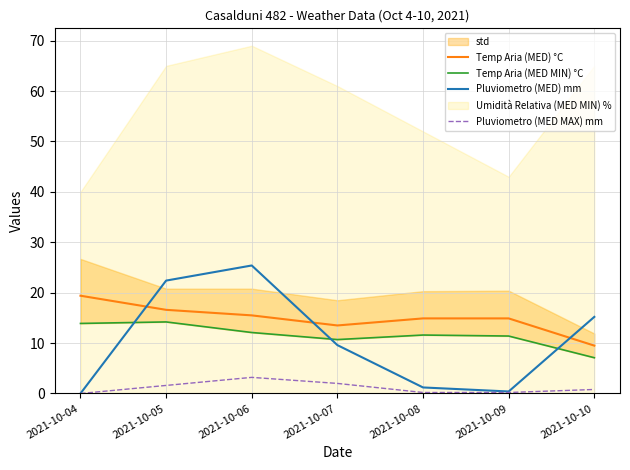

Does the chart have visible grid lines?

Yes